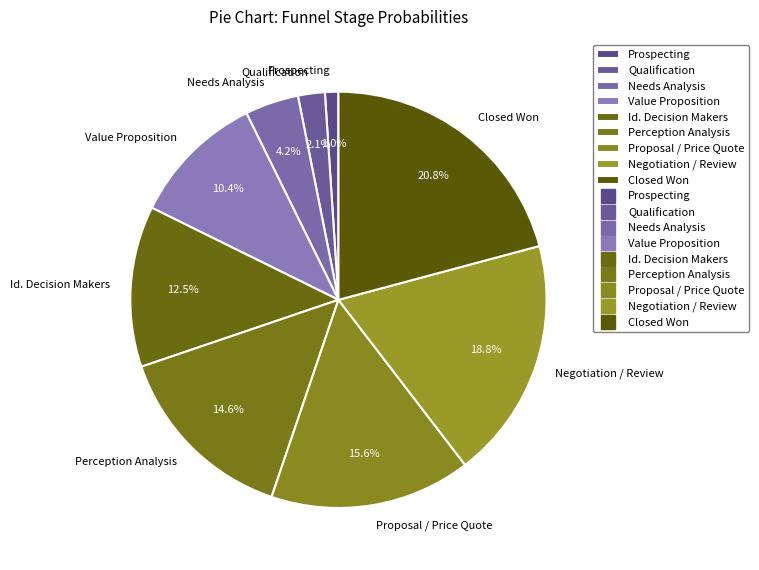

Is the sum of Proposal / Price Quote and Value Proposition greater than half?

No